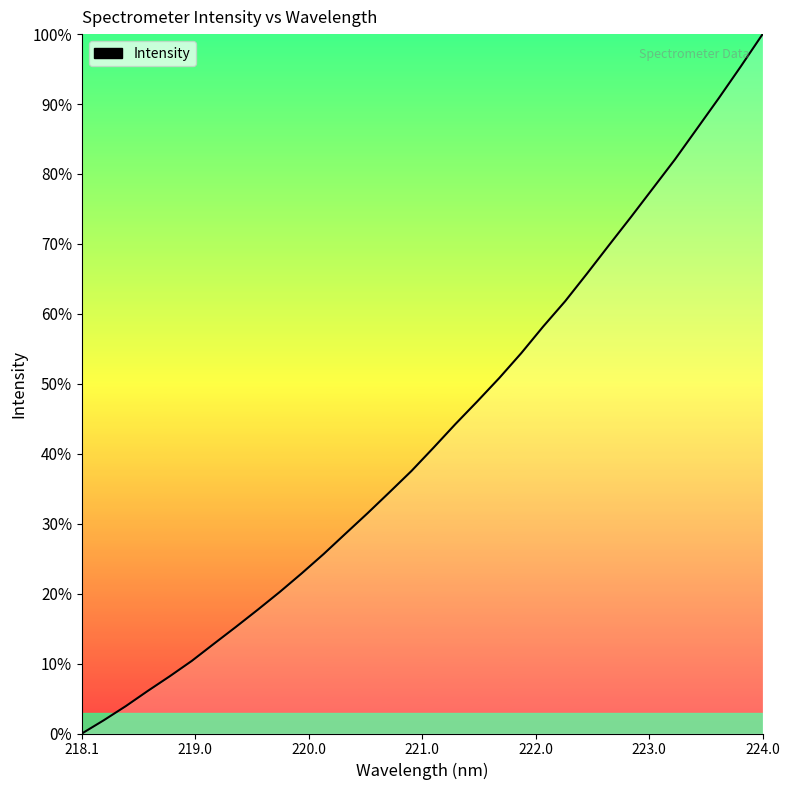

What is the sum of all values?

1377.1